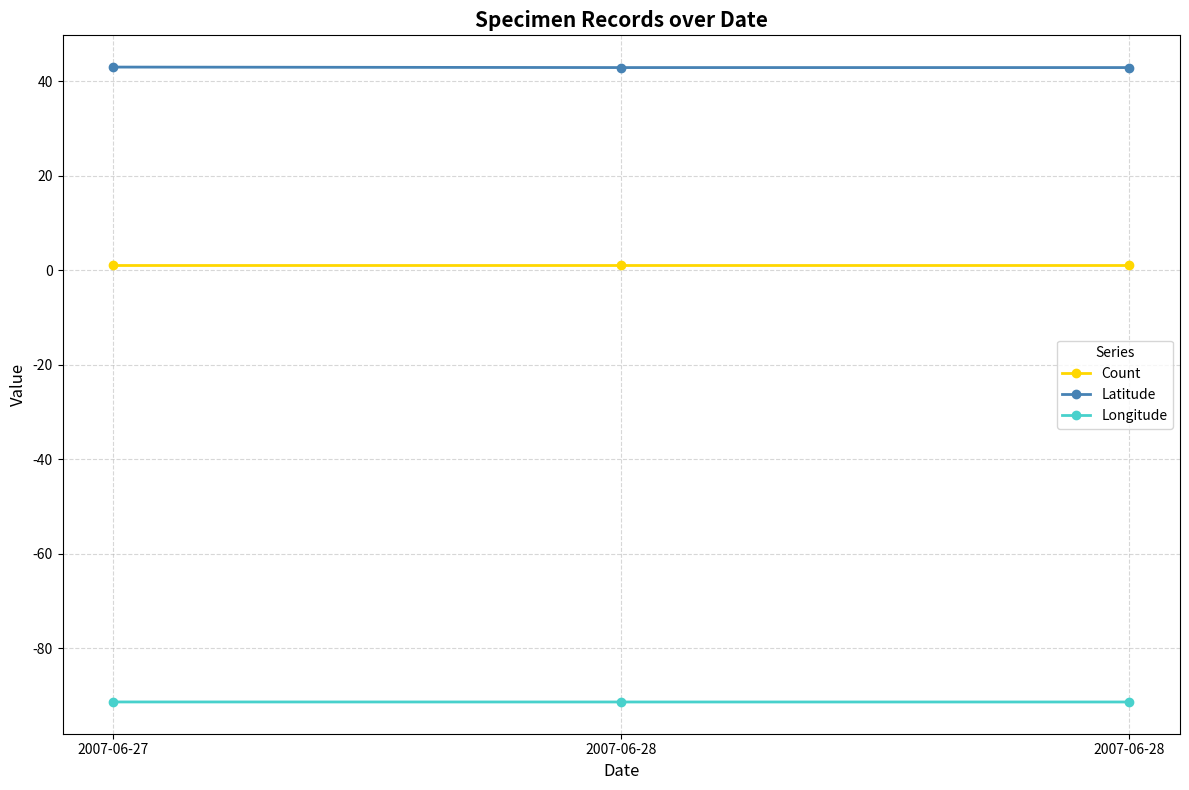

Reading left to right, list all the values displayed in this chart.

Count: 1.0	1.0	1.0
Latitude: 42.9	42.8	42.8
Longitude: -91.4	-91.4	-91.4